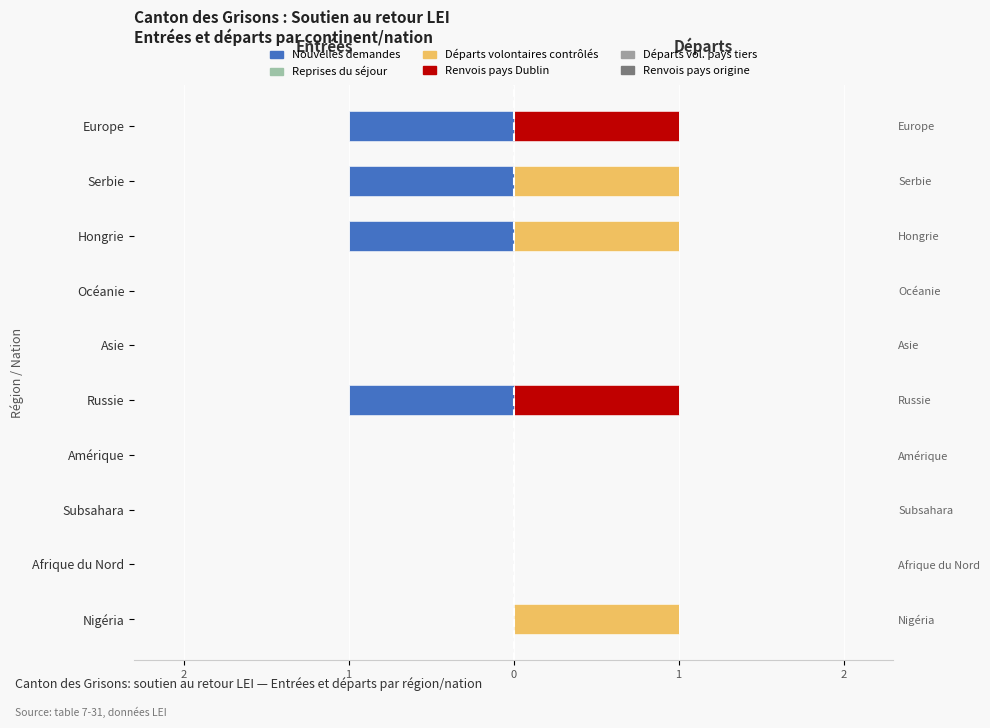

What is the difference between the maximum and minimum values in the Départs volontaires contrôlés series?

1.0